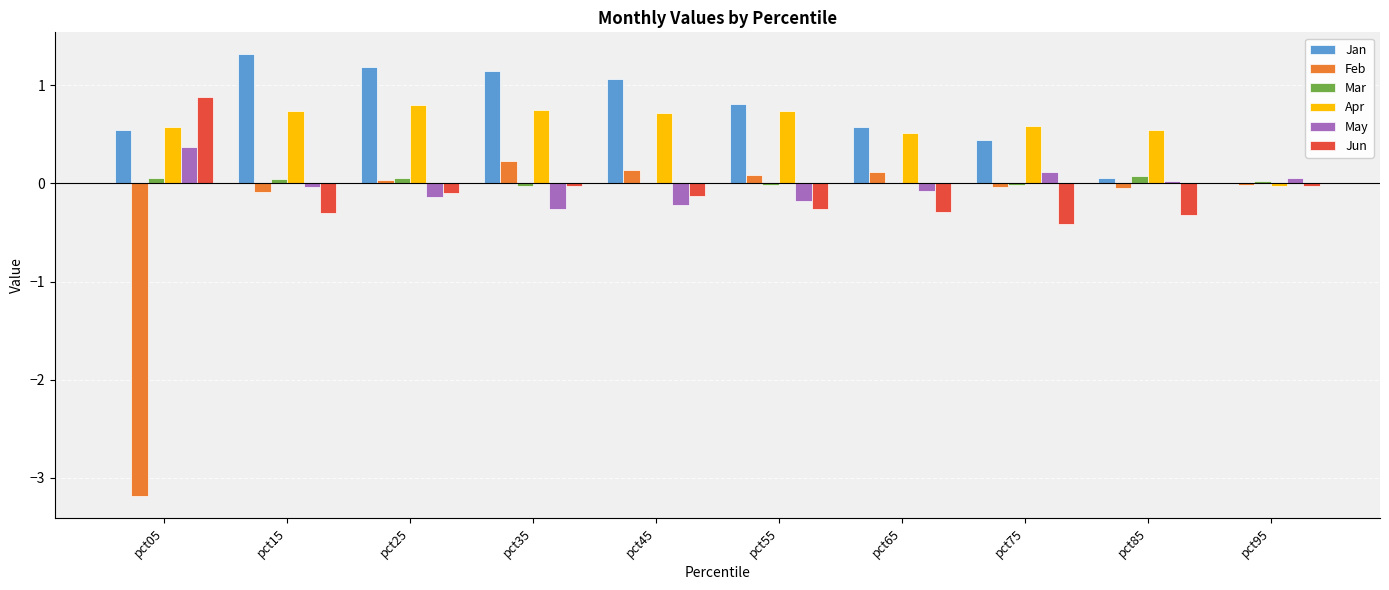

What are all the series names shown in the legend?

Jan, Feb, Mar, Apr, May, Jun